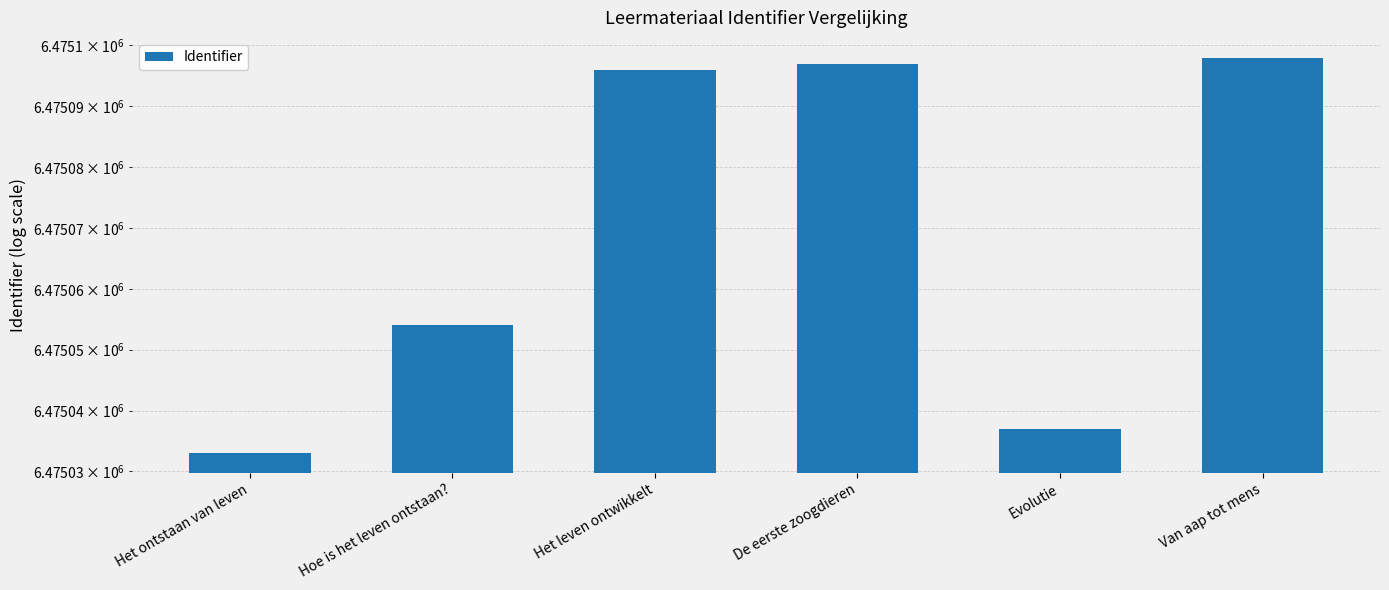

Rank the categories by value from highest to lowest.

Van aap tot mens, De eerste zoogdieren, Het leven ontwikkelt, Hoe is het leven ontstaan?, Evolutie, Het ontstaan van leven